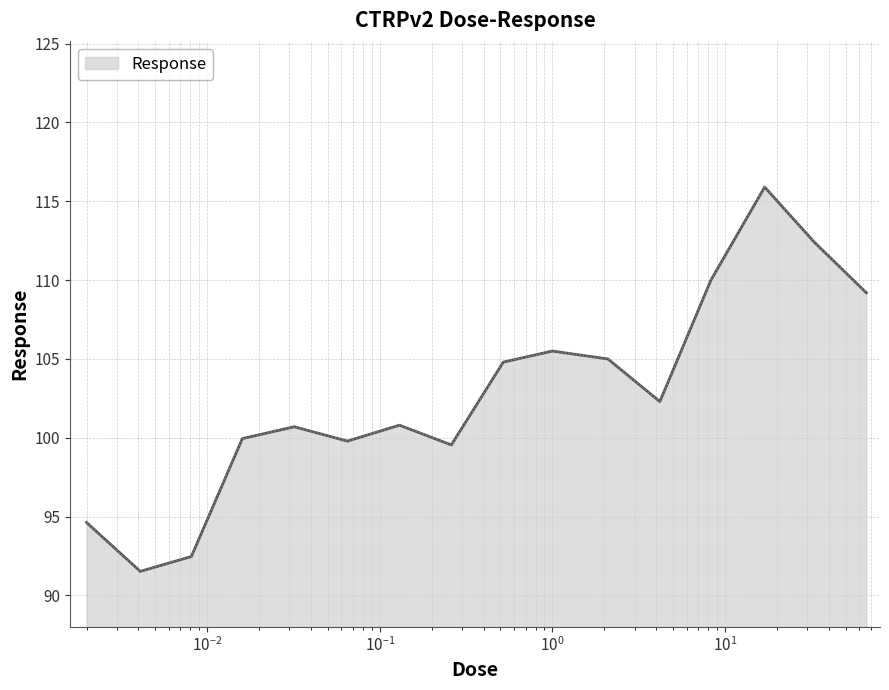

What is the difference between the maximum and minimum values?

24.4